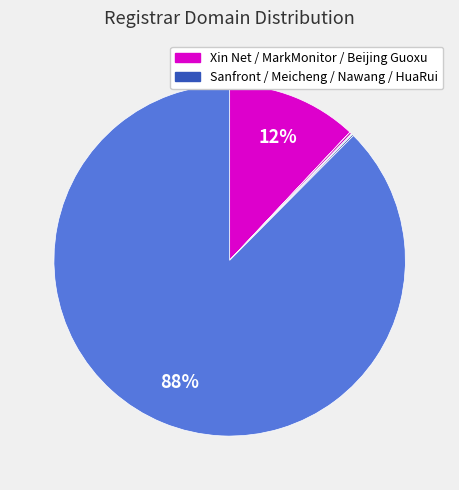

How many segments does this pie chart have?

7